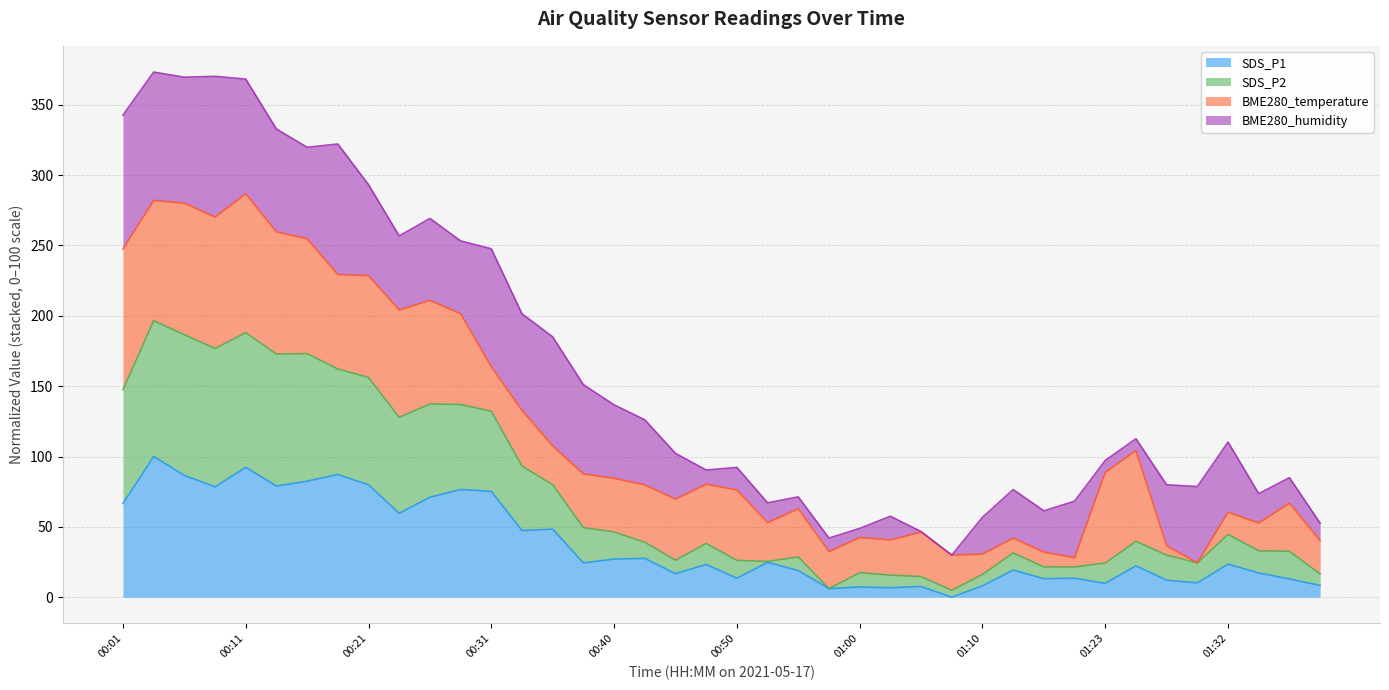

What are all the series names shown in the legend?

SDS_P1, SDS_P2, BME280_temperature, BME280_humidity